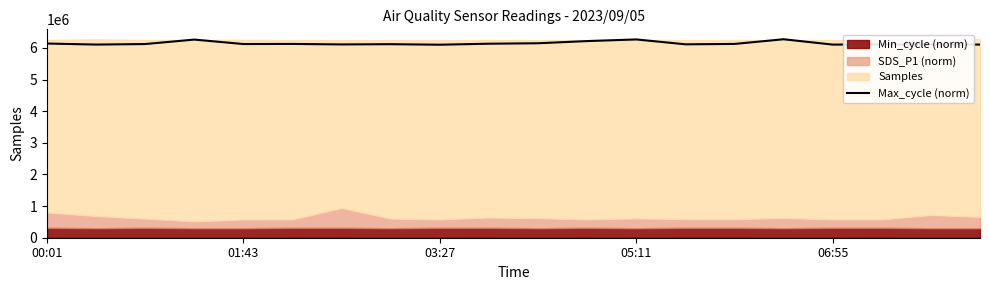

What is the greatest value displayed?

6274918.0